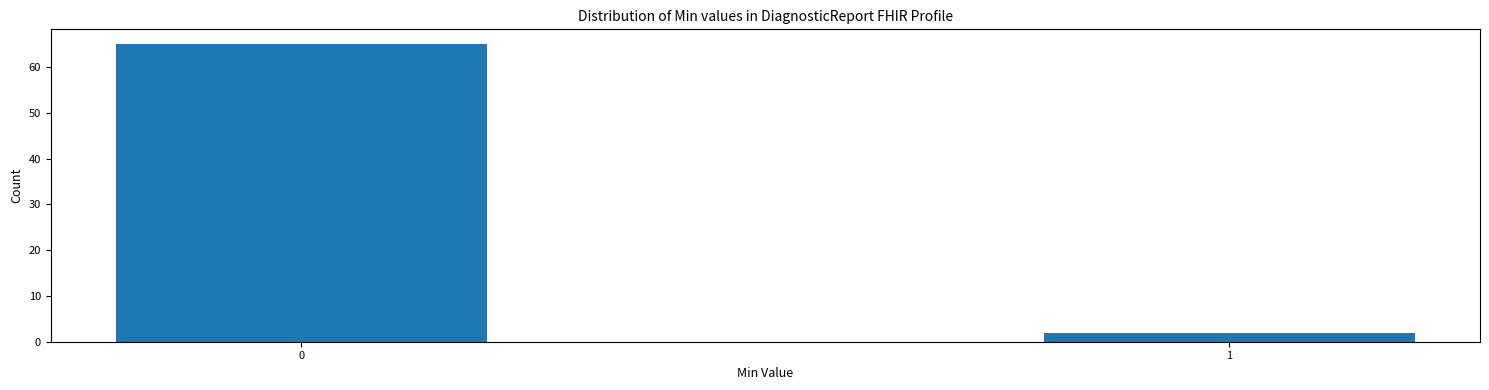

Reading left to right, what are all the values shown in this chart?

0=65	1=2